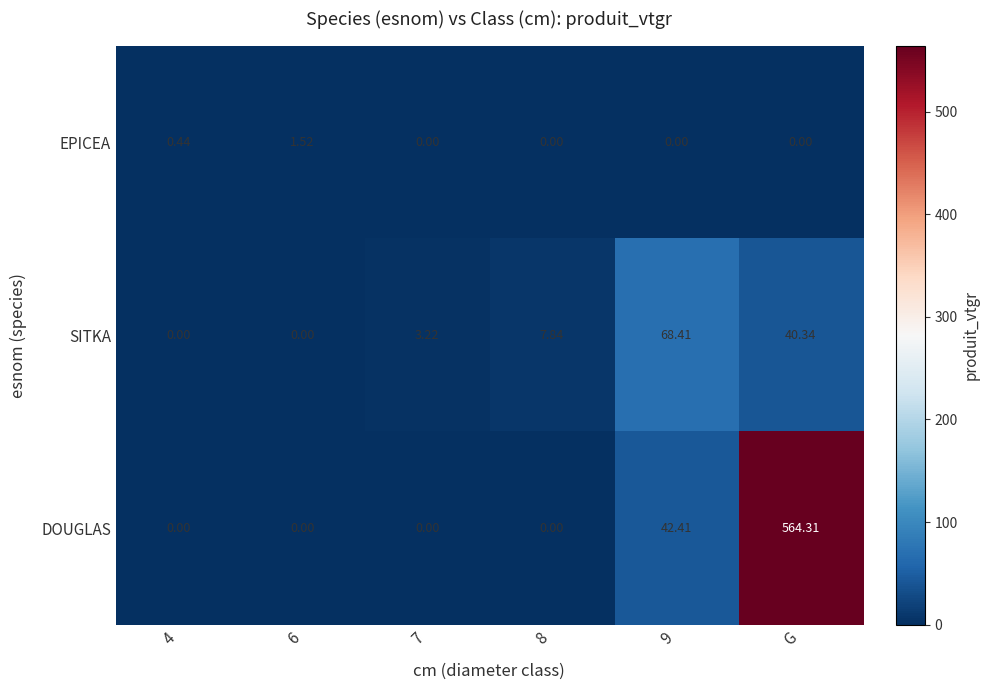

Rank the series by their maximum value, from highest to lowest.

DOUGLAS, SITKA, EPICEA